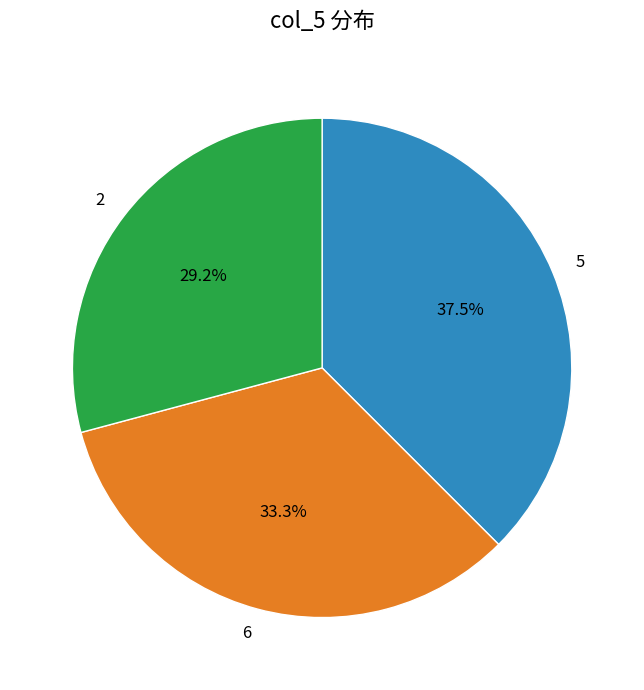

How many segments does this pie chart have?

3